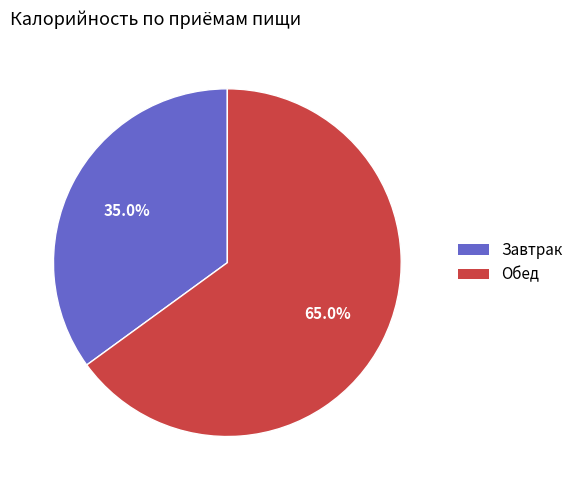

Between Обед and Завтрак, which is larger?

Обед